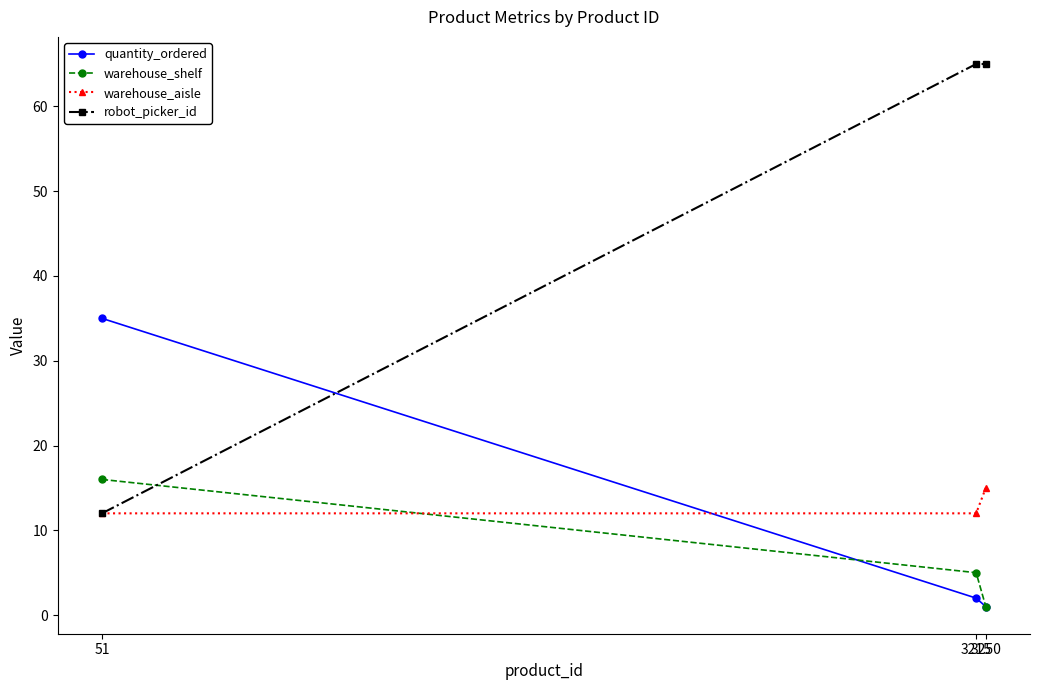

Which category has the lowest value in the robot_picker_id series?

51